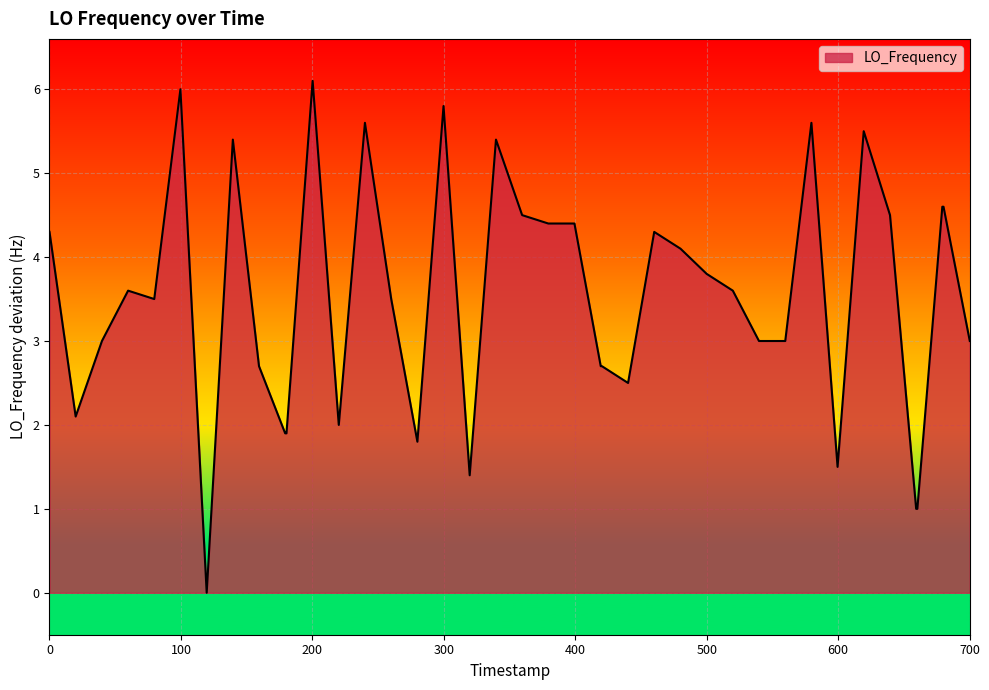

What is the maximum value shown in the chart?

6.1